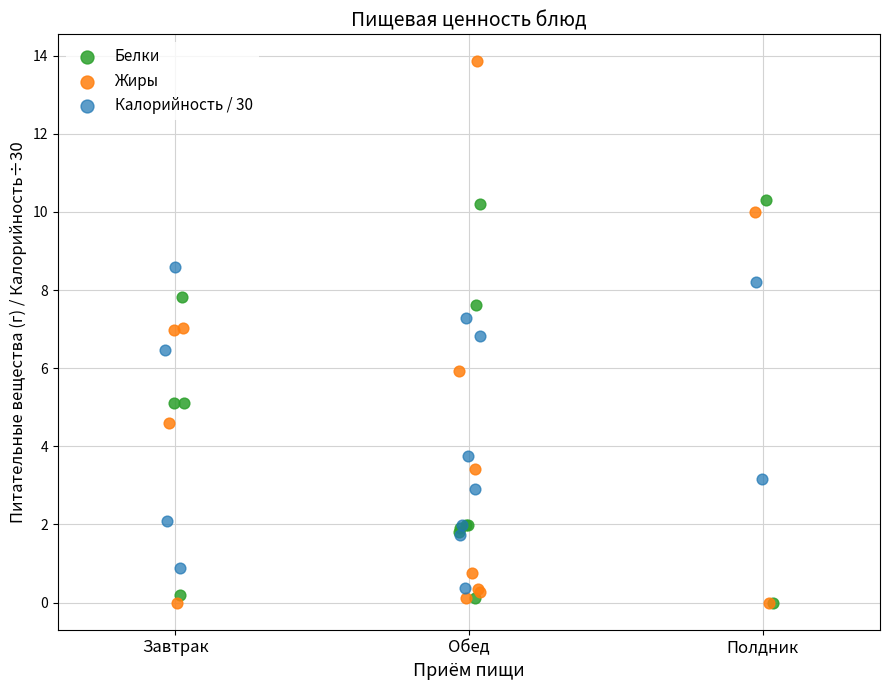

Which series has the largest Y range (max minus min)?

Жиры